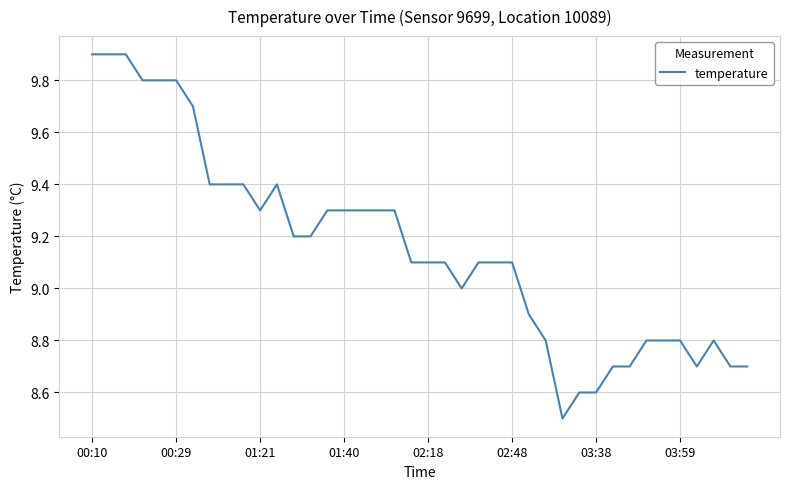

What is the smallest value displayed?

8.5